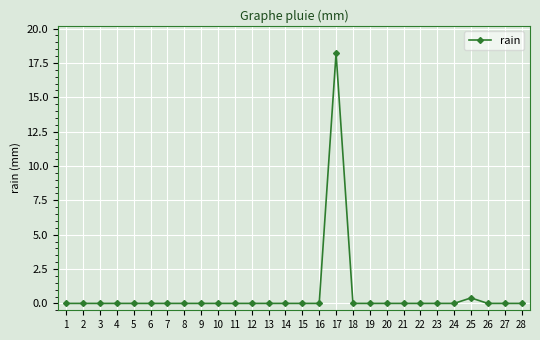

Which category has the highest value across all series?

17